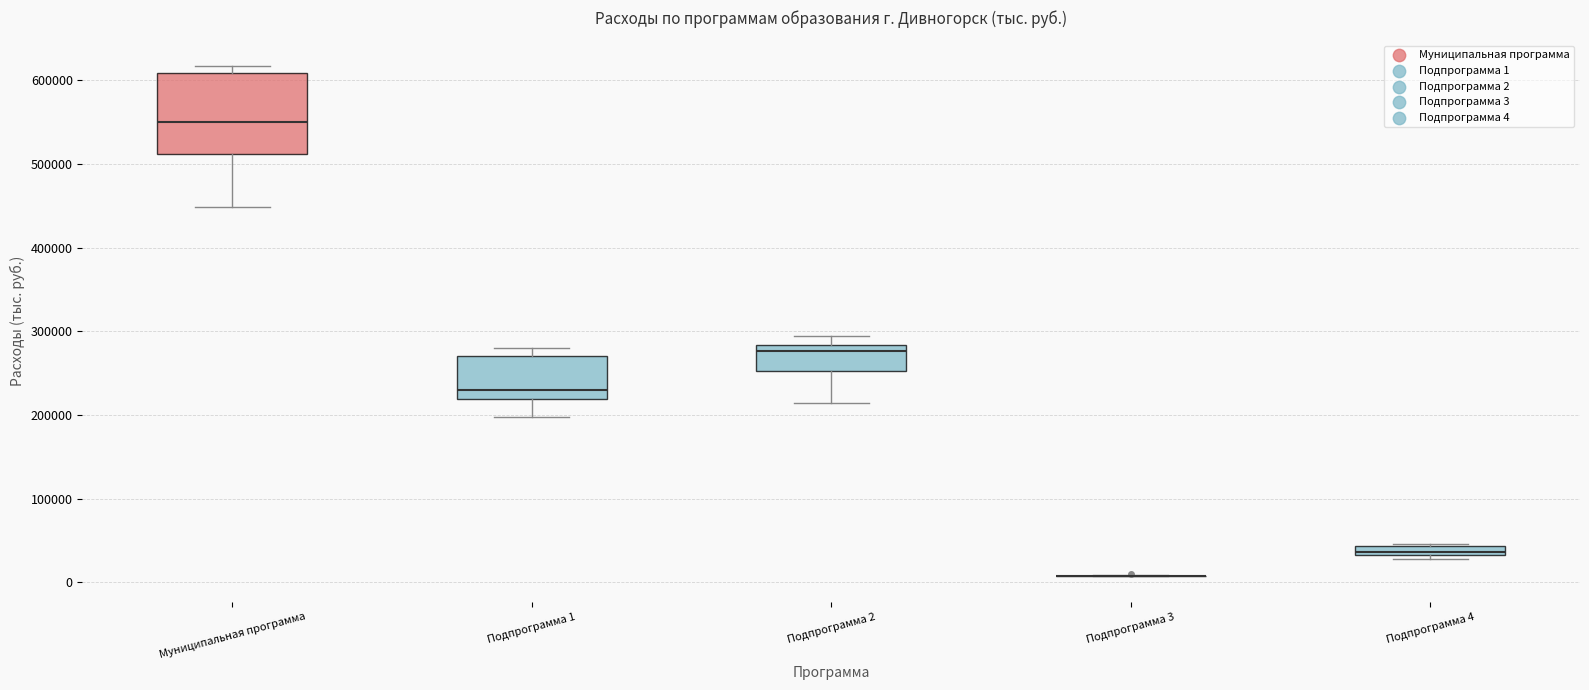

Where is the upper edge of the box for Подпрограмма 4 on the y-axis? The values are not printed on the chart, so give them approximately, as read against the axis.

40000